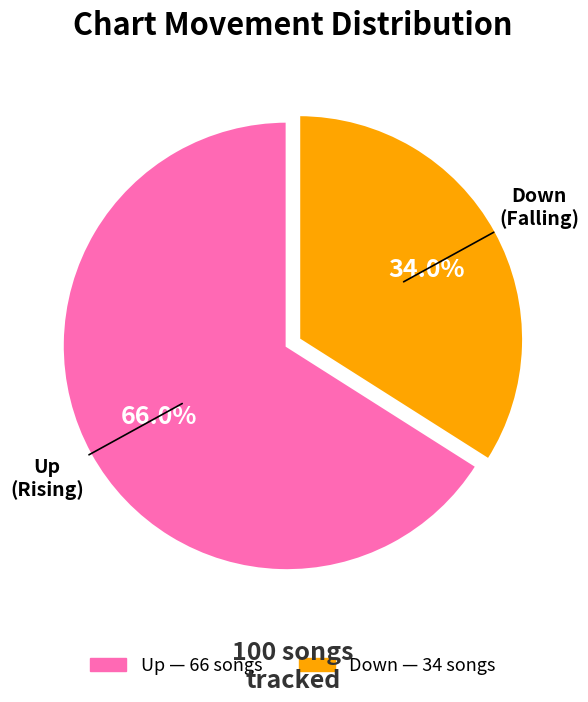

To the nearest percent, what is the average slice percentage?

50%